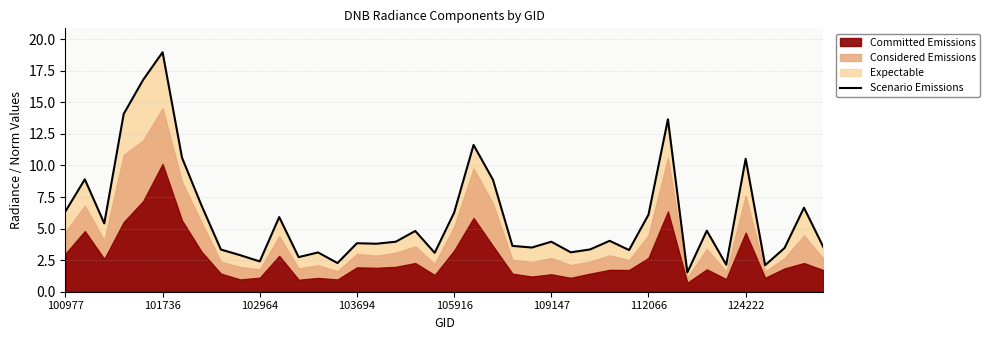

At which label does Scenario Emissions reach its peak?

101736